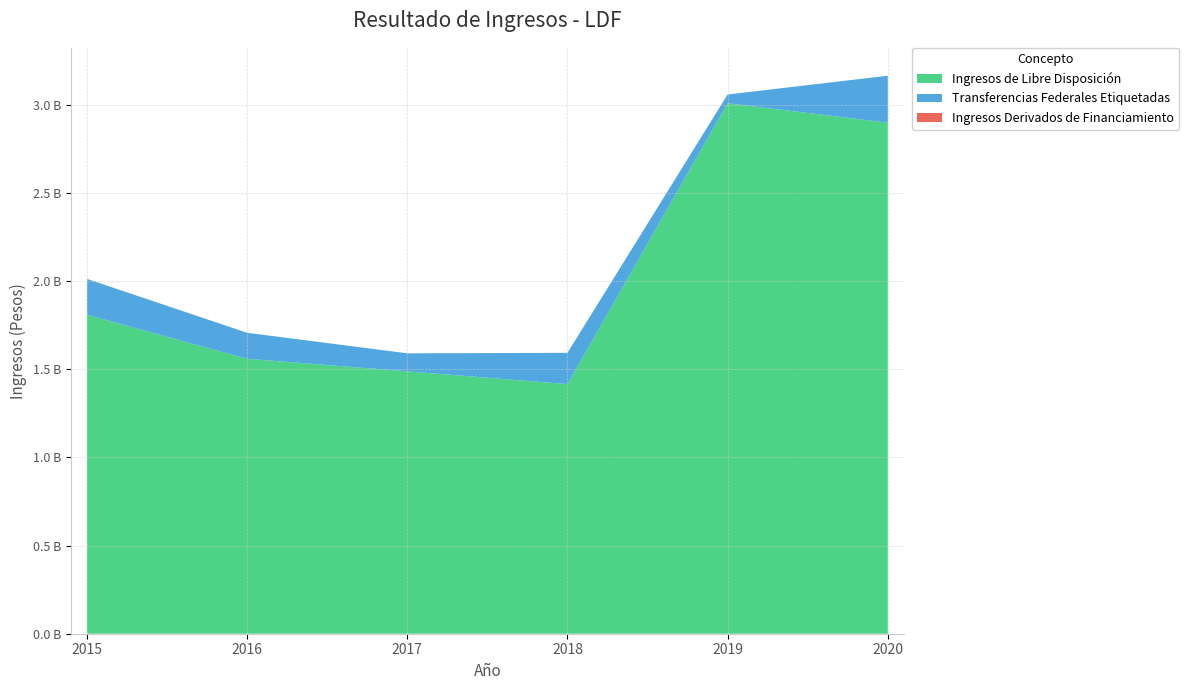

Reading right to left, extract all data points from this chart.

Ingresos de Libre Disposición: 2898837421	3008996705	1415826351	1488315996	1559632035	1809406967
Transferencias Federales Etiquetadas: 266290616	49673555	177469575	102220719	147513455	203572227
Ingresos Derivados de Financiamiento: 0	0	0	0	0	0